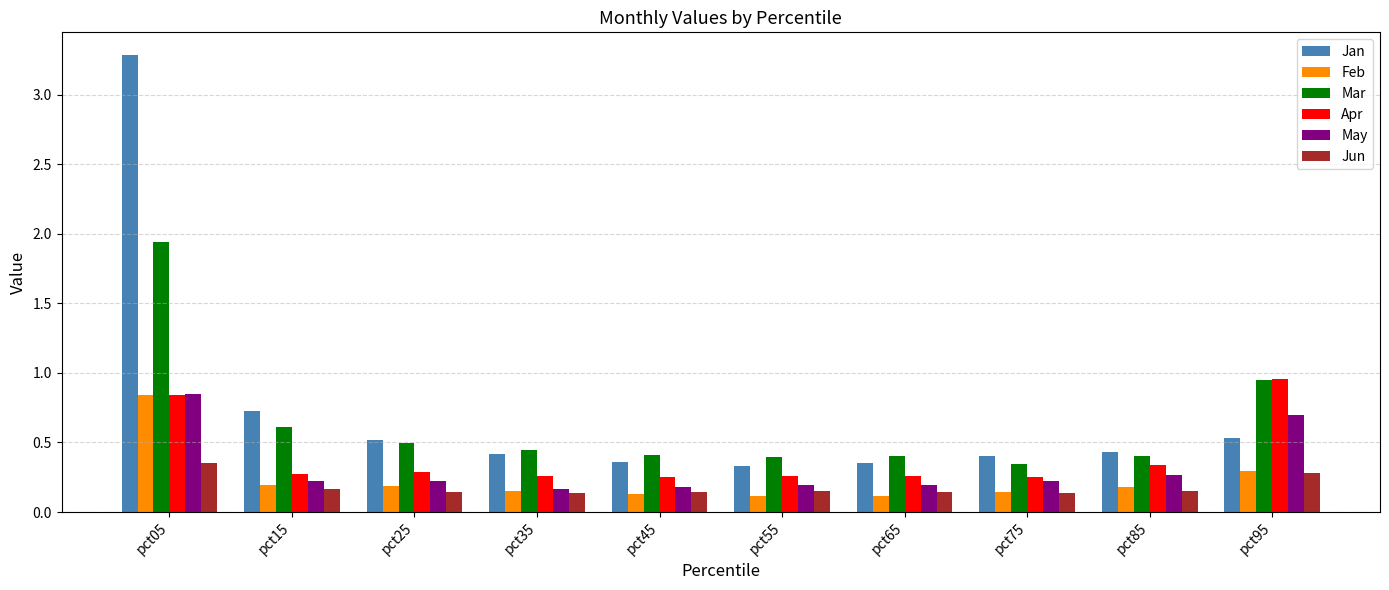

What is the sum of all Feb values?

2.3